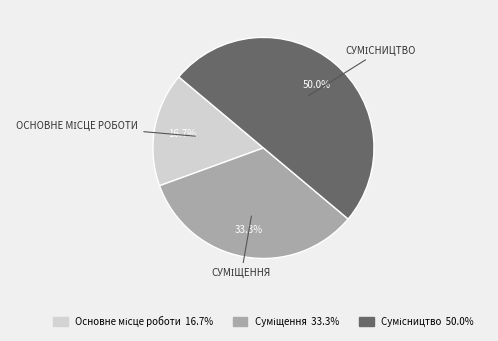

The Суміщення slice represents 33% of the pie. True or false?

True